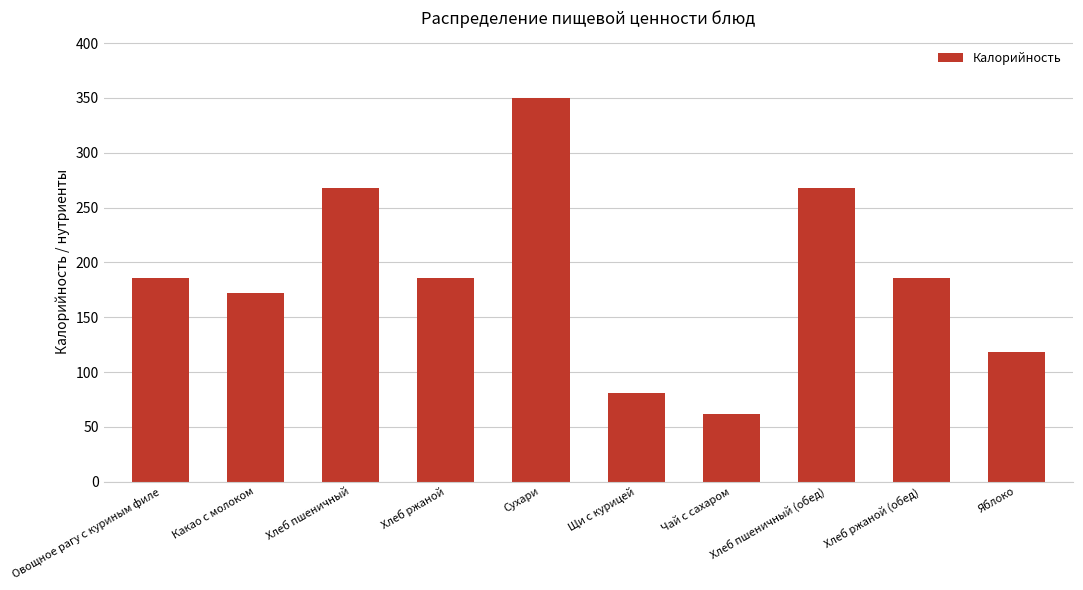

The value at Какао с молоком is 274.6. True or false?

False